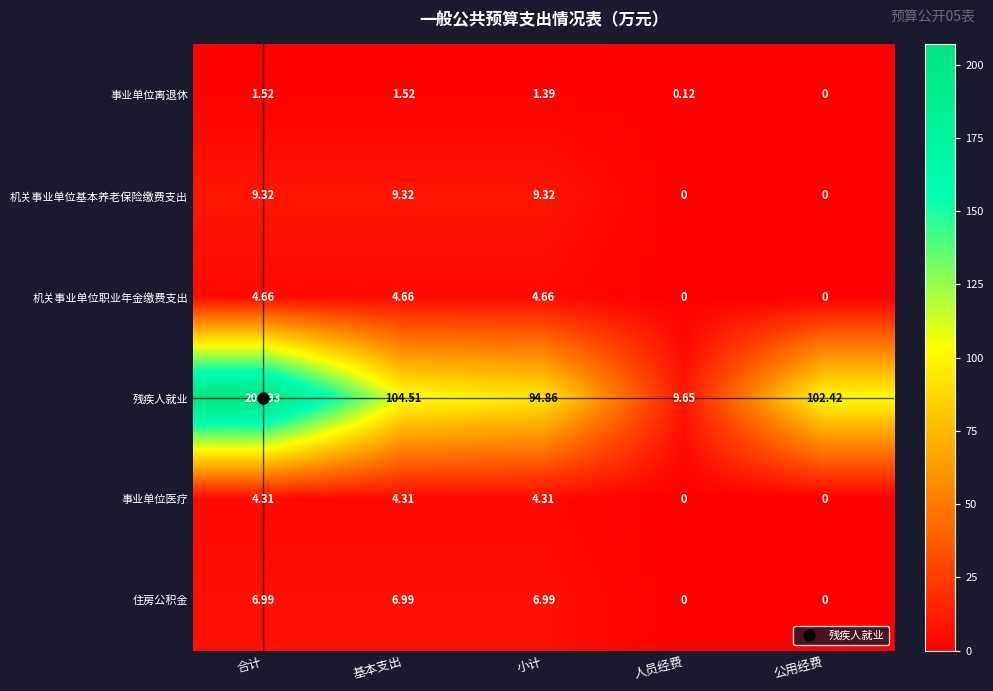

Which series has the largest total across all categories?

残疾人就业